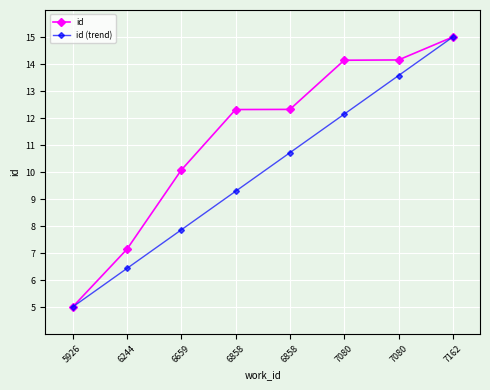

How many values in the id (trend) series are below 10?

4